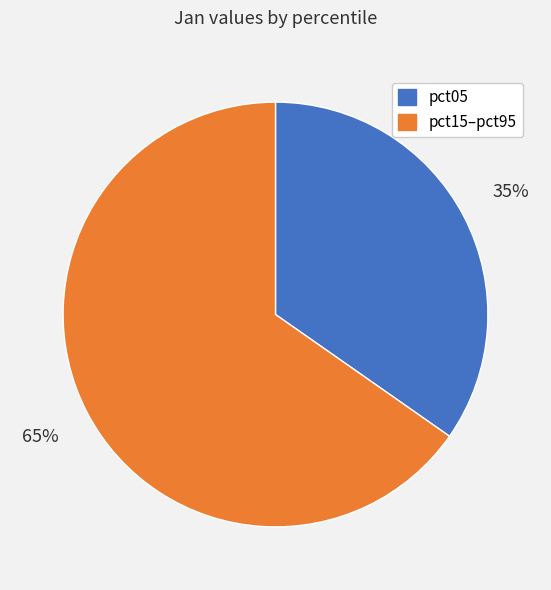

Is there a majority slice in this chart?

Yes